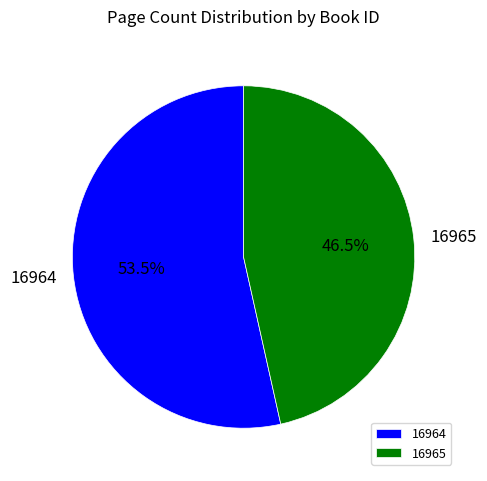

Is there any slice that represents more than half of the pie?

Yes